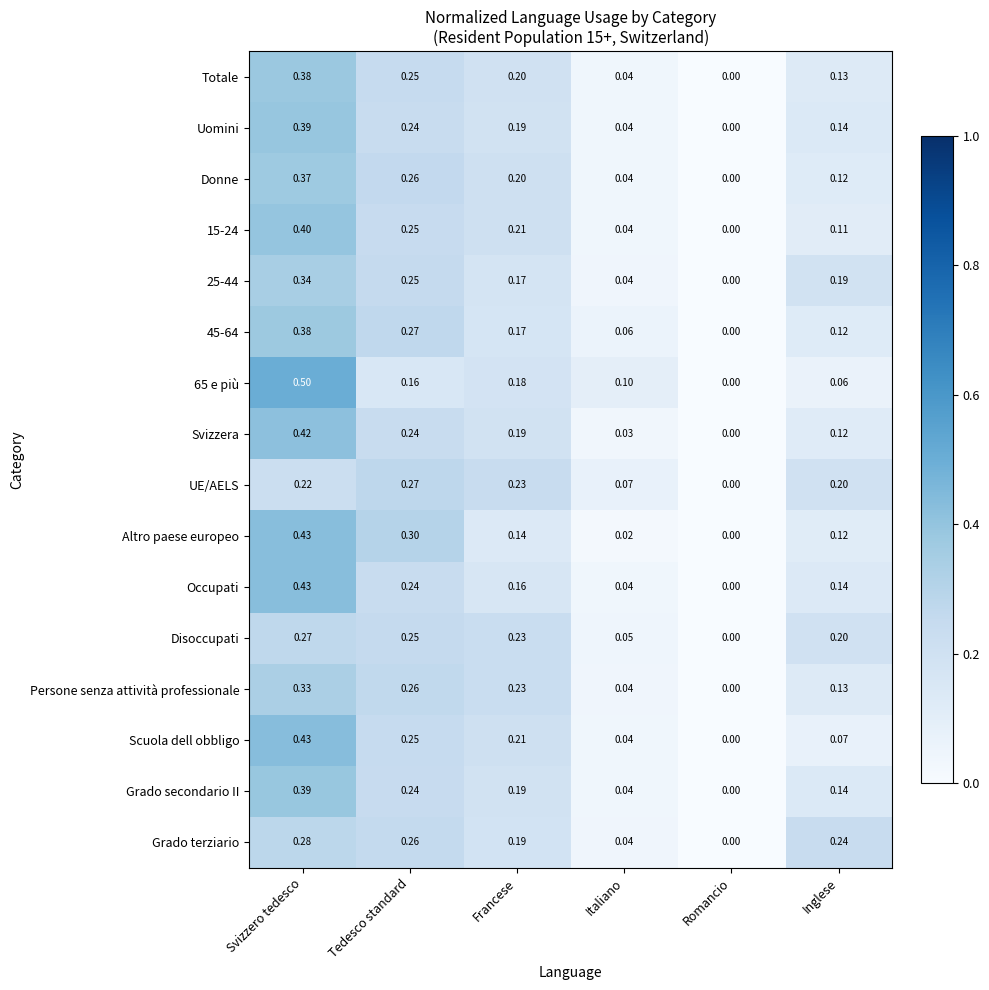

Which series changed the most between Romancio and Inglese?

Grado terziario